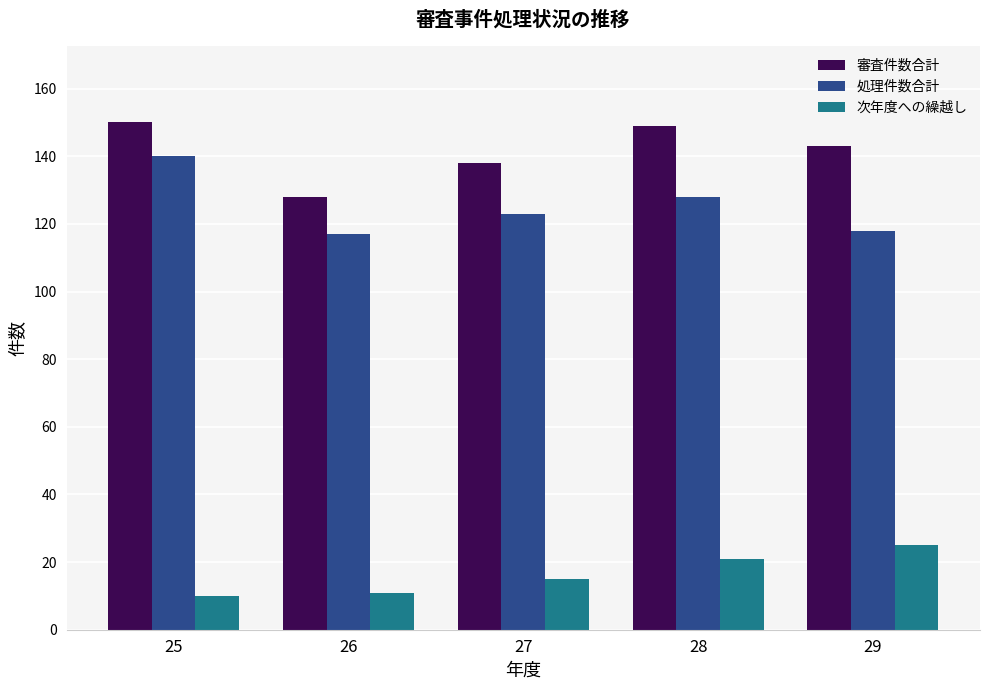

What value does the 処理件数合計 series have at 27, to the nearest 5?

125